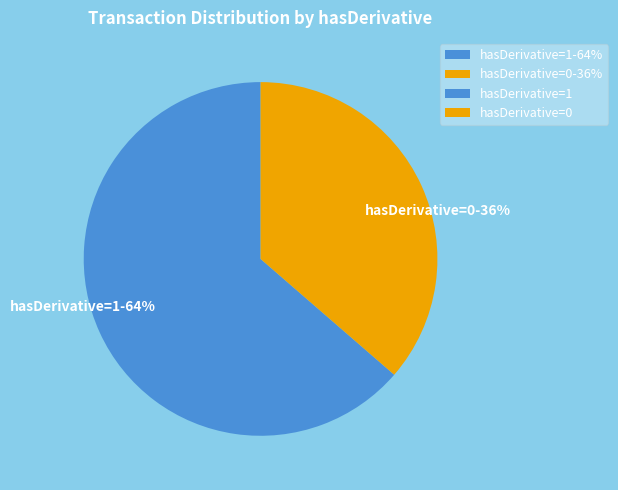

Is there any slice that represents more than half of the pie?

Yes